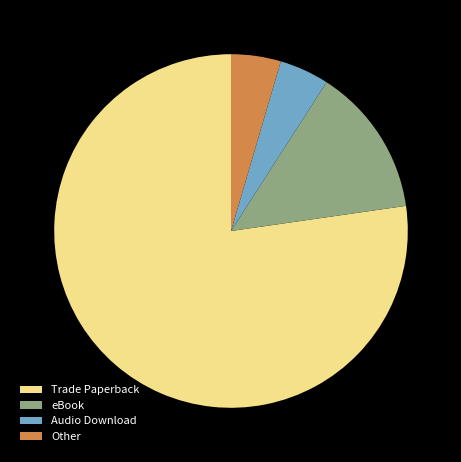

Between eBook and Trade Paperback, which is larger?

Trade Paperback